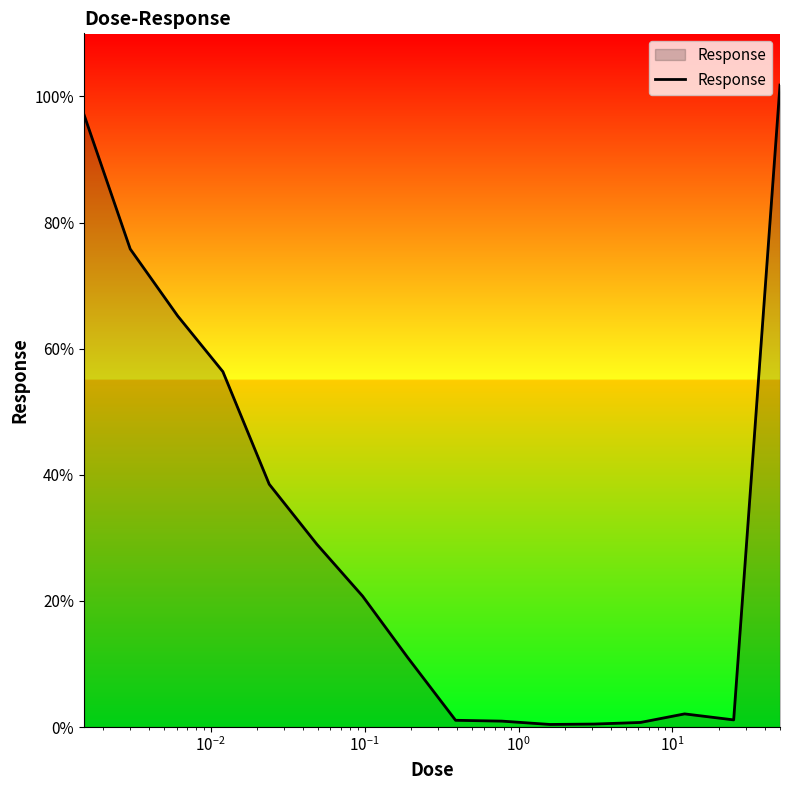

What is the maximum value shown in the chart?

101.8